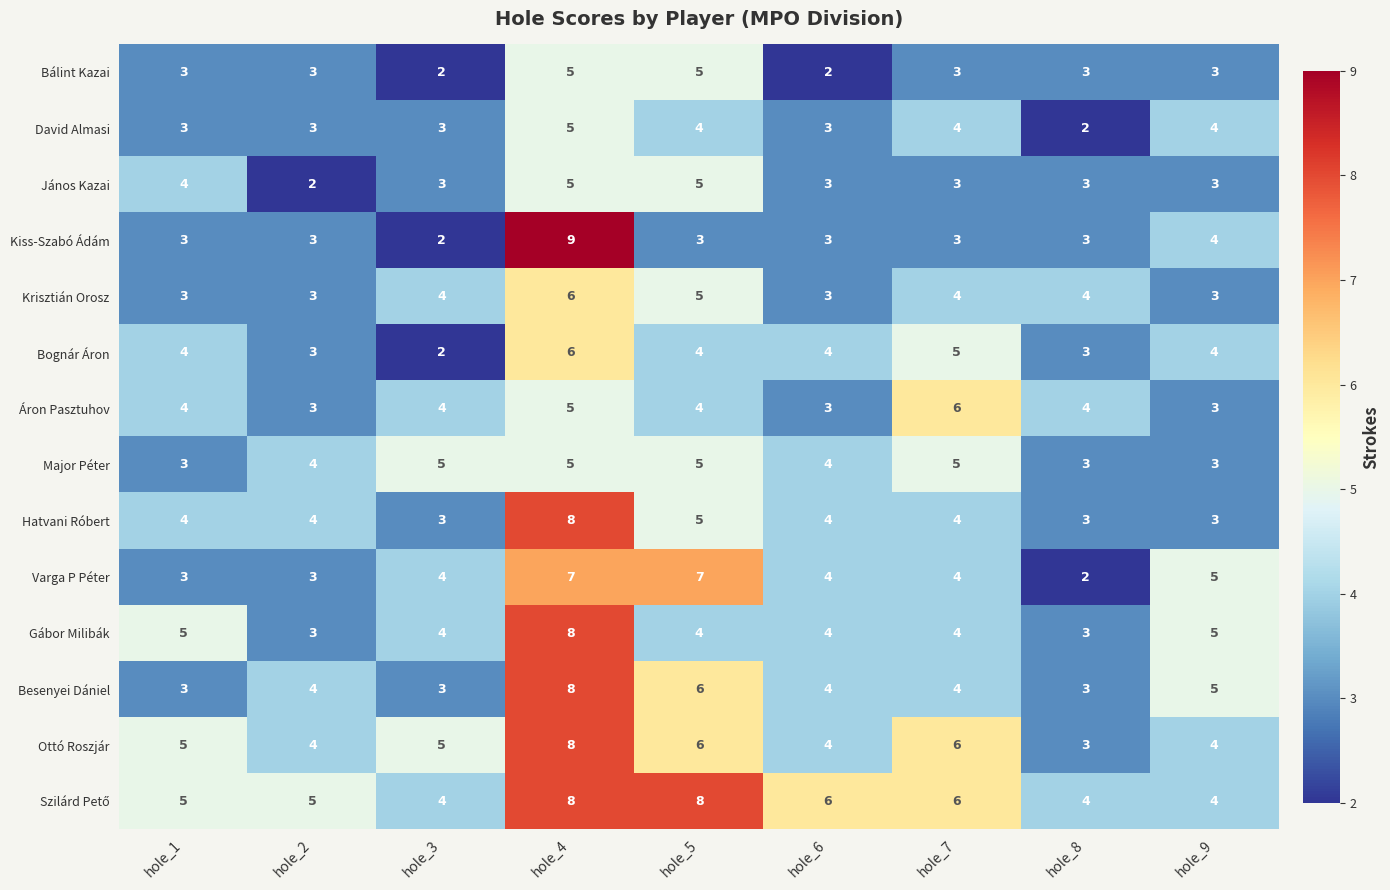

The value of Varga P Péter at hole_1 is 3. True or false?

True